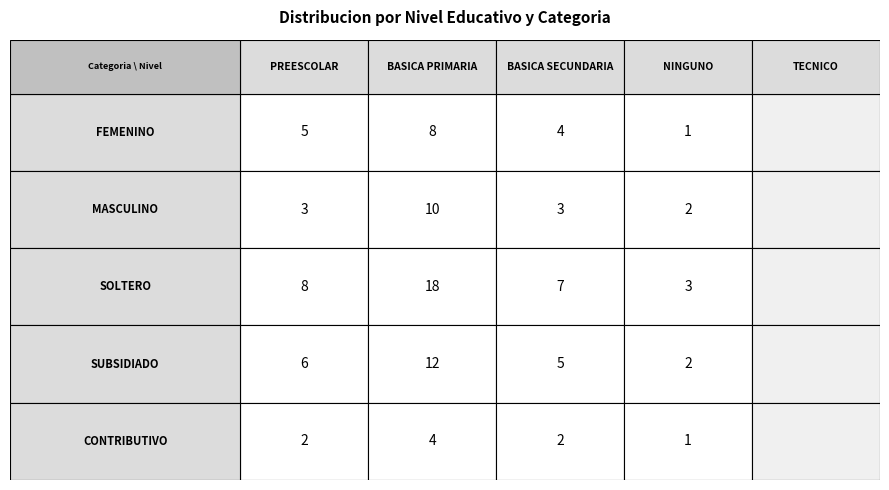

What is the sum of all SOLTERO values?

36